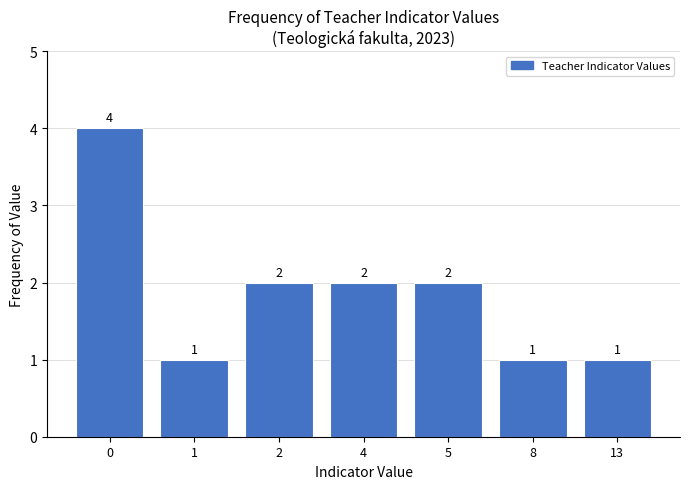

Reading left to right, list all the values displayed in this chart.

4	1	2	2	2	1	1